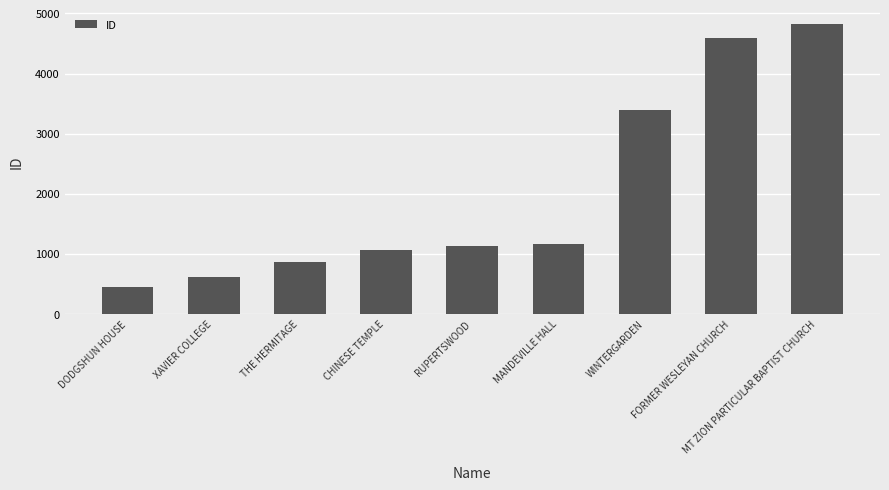

The chart shows a value of 3397 at WINTERGARDEN. True or false?

True